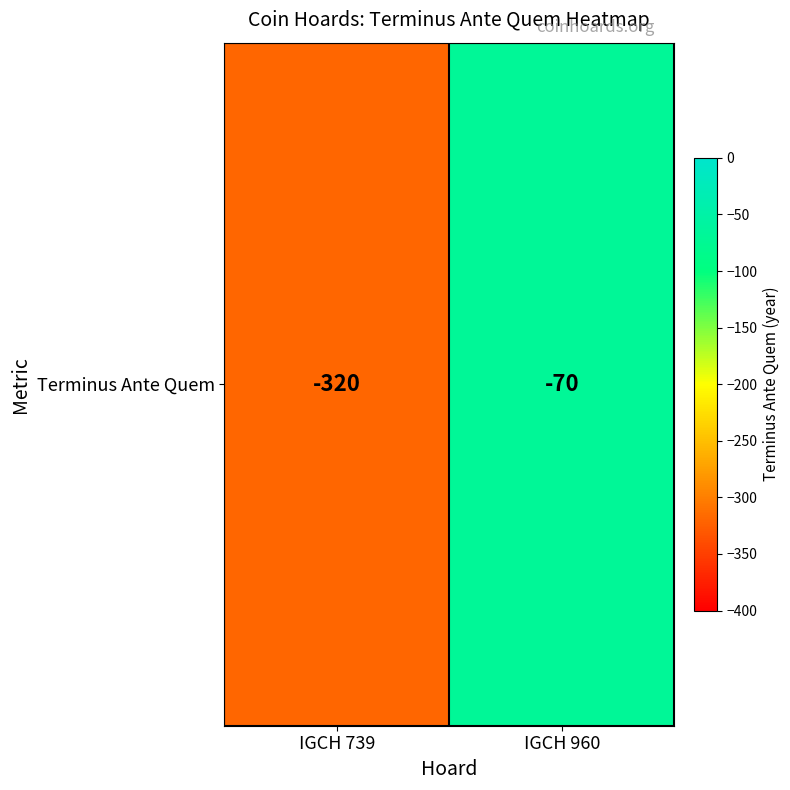

What is the sum of all values?

-390